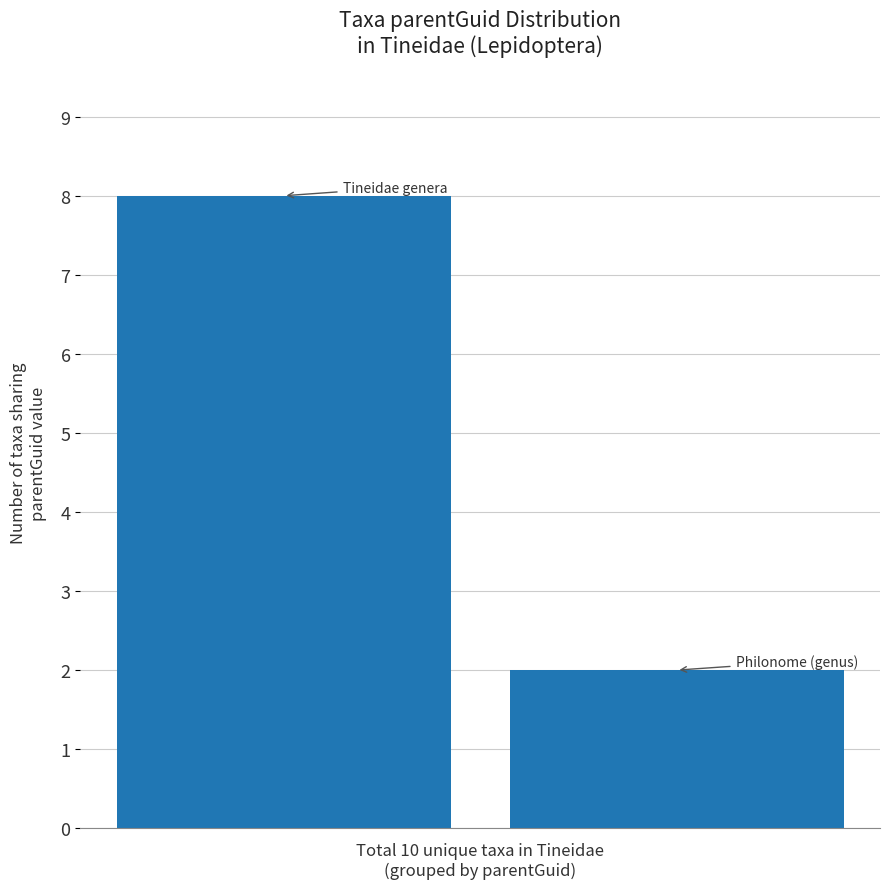

What is the difference between the maximum and minimum values?

6